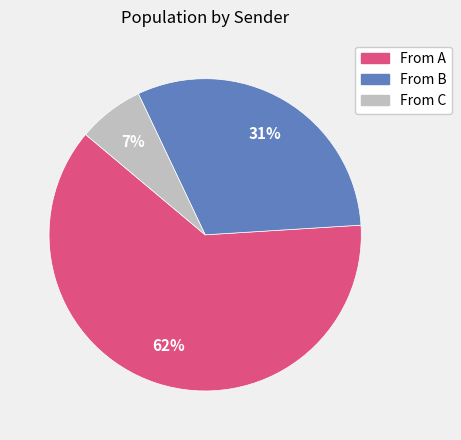

Is there a majority slice in this chart?

Yes